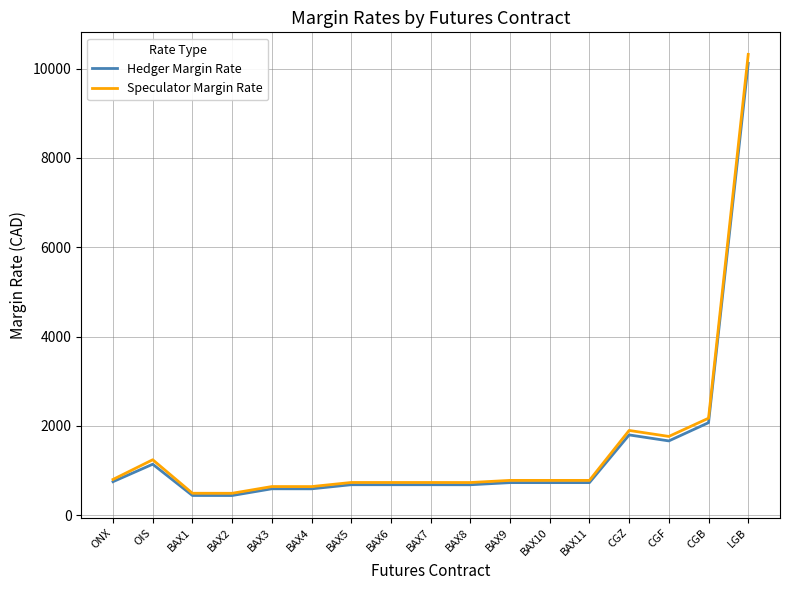

What value does the Hedger Margin Rate series have at OIS?

1141